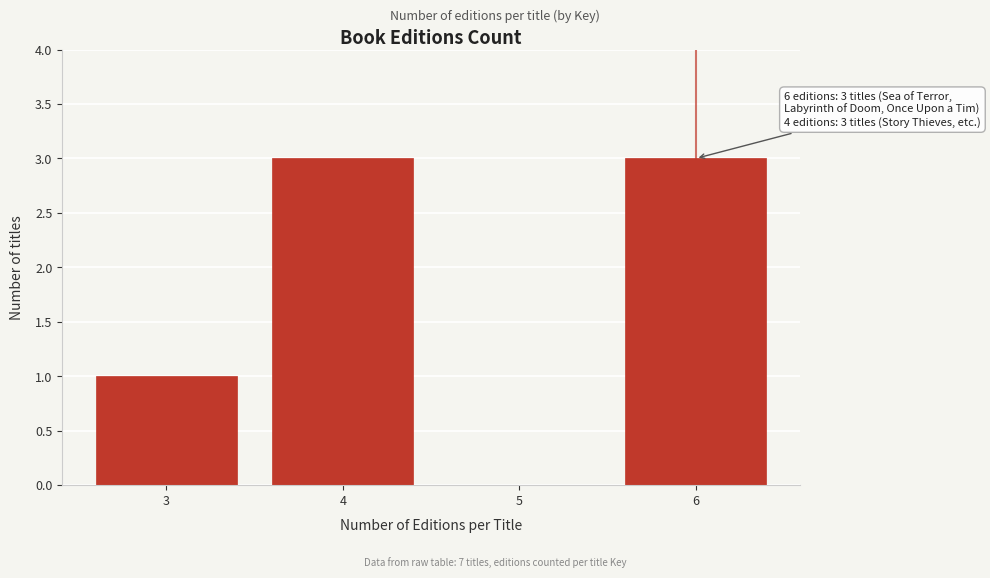

Reading left to right, transcribe all the data shown in this chart.

3=1	4=3	5=0	6=3